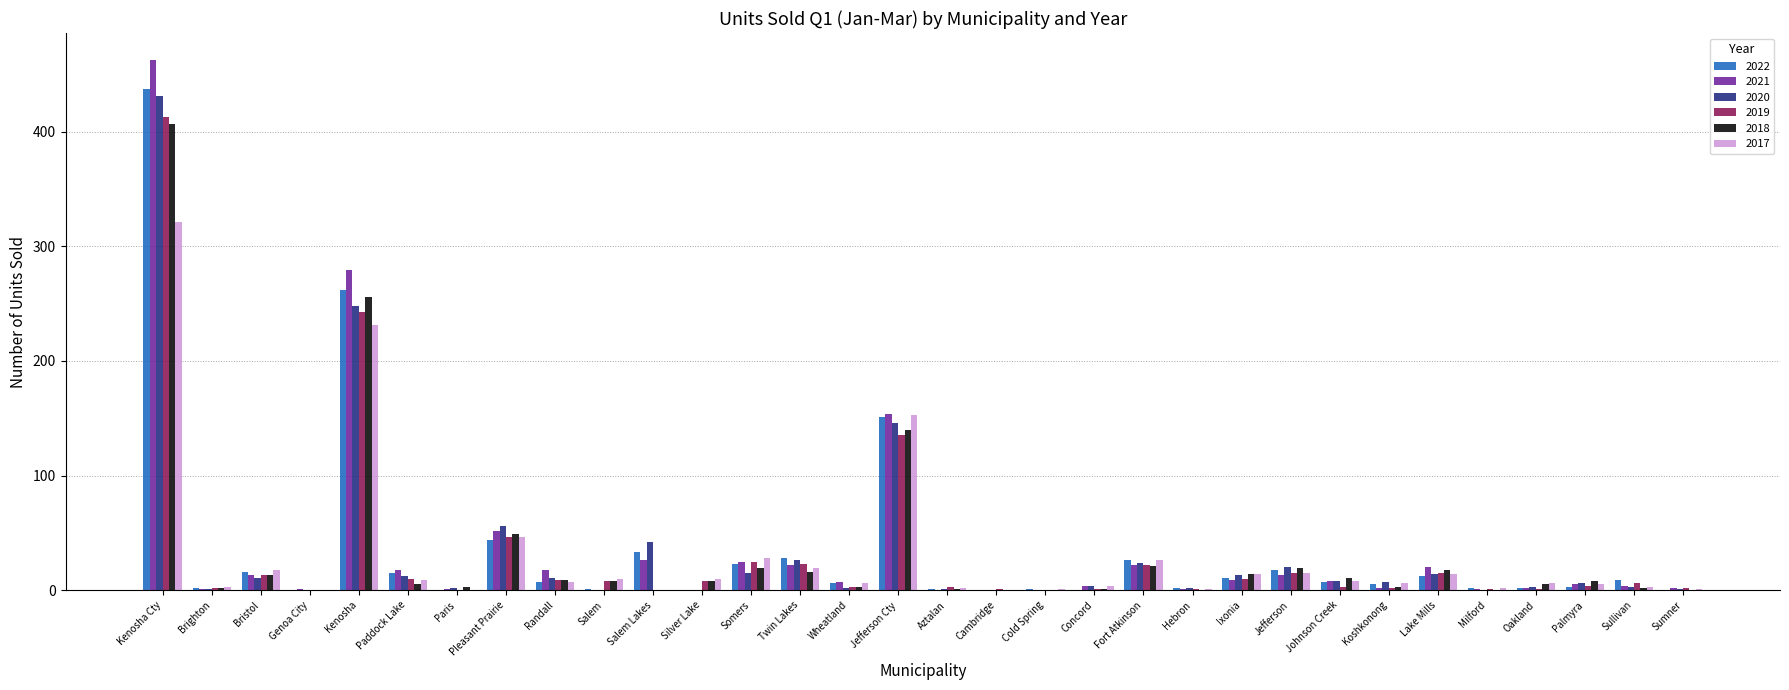

The 2018 series shows 8 at Salem. True or false?

True